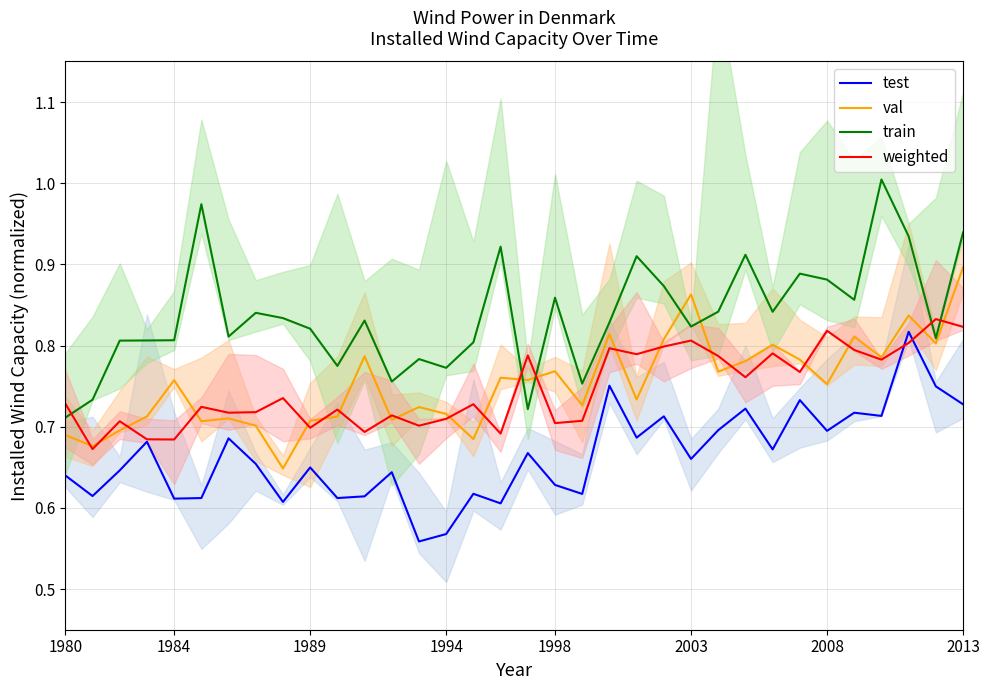

The test series shows 0.6 at 10. True or false?

True